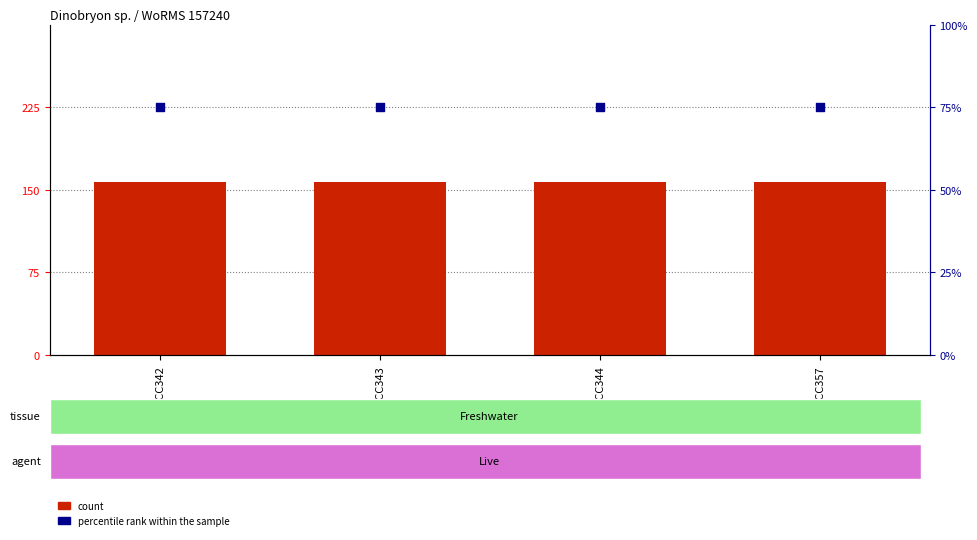

Which series reaches the minimum Y coordinate?

percentile rank within the sample